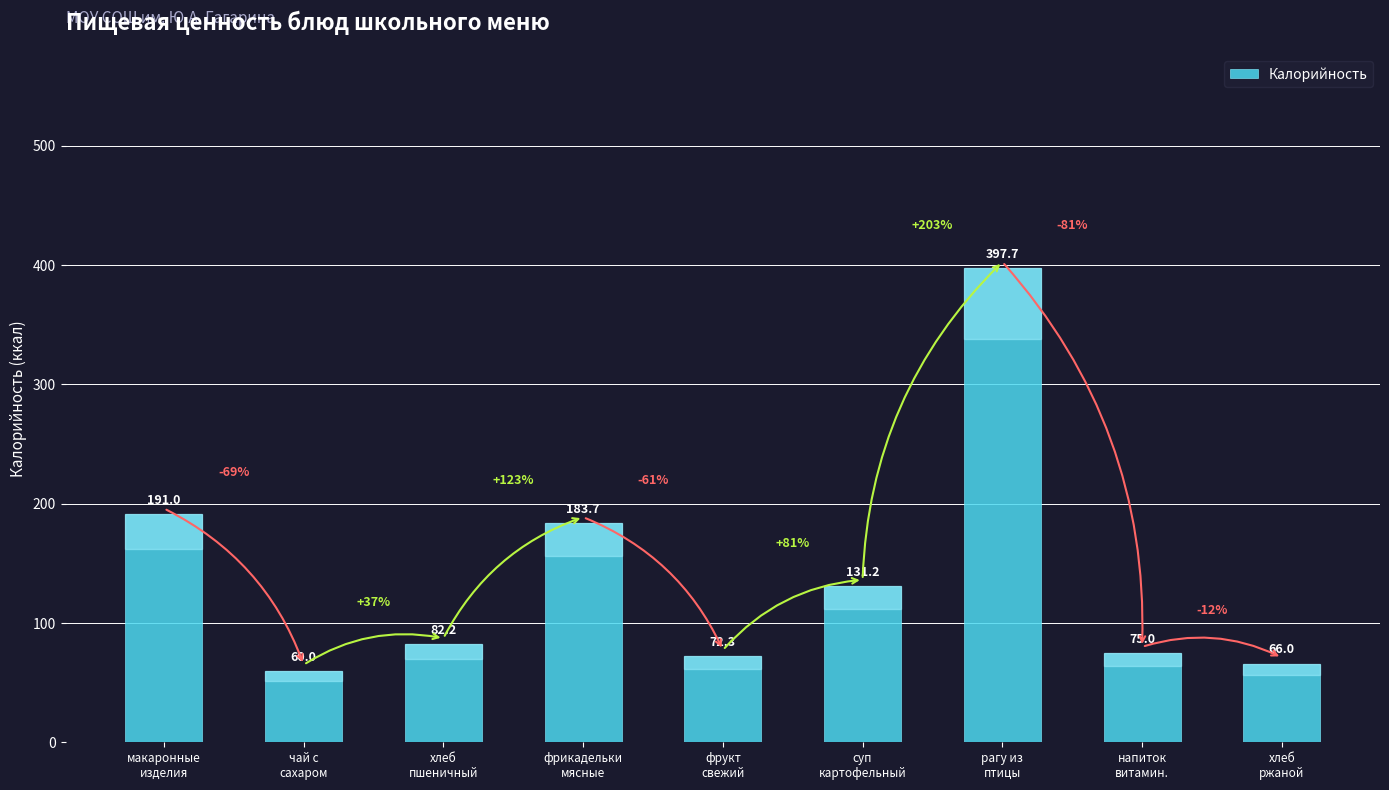

Count the number of data series in this chart.

1